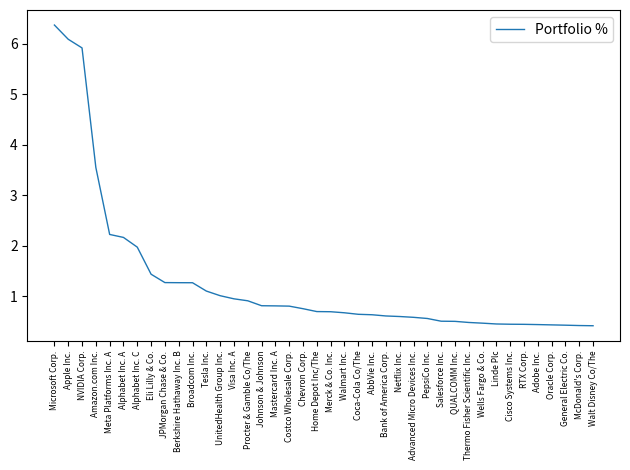

The value at General Electric Co. is 0.2. True or false?

False